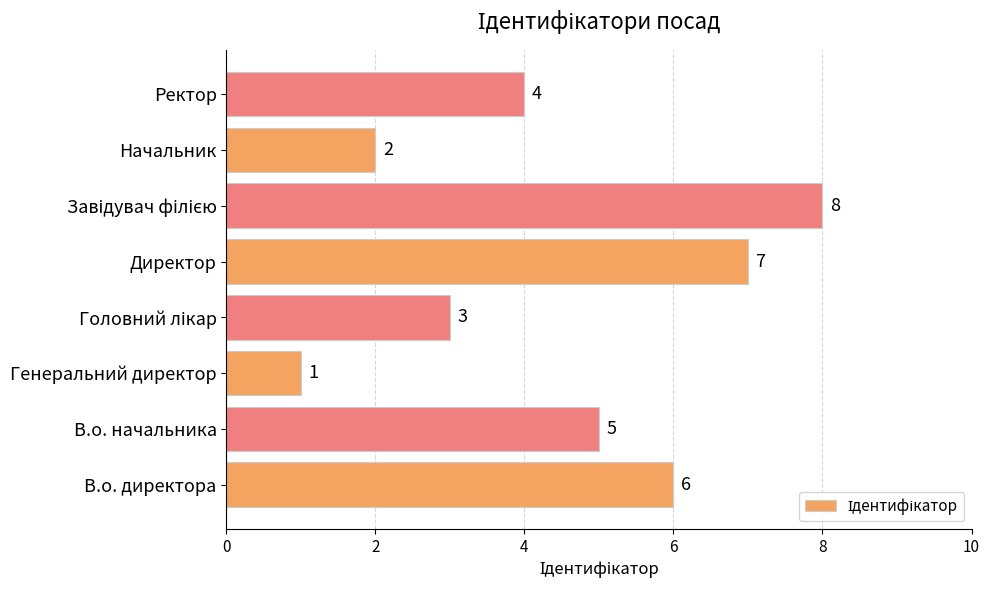

Is it true that the value at Начальник is 2?

True